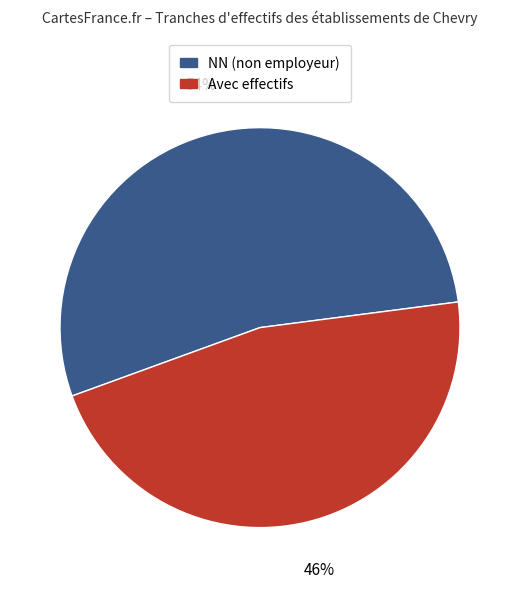

Does any single category account for the majority?

Yes